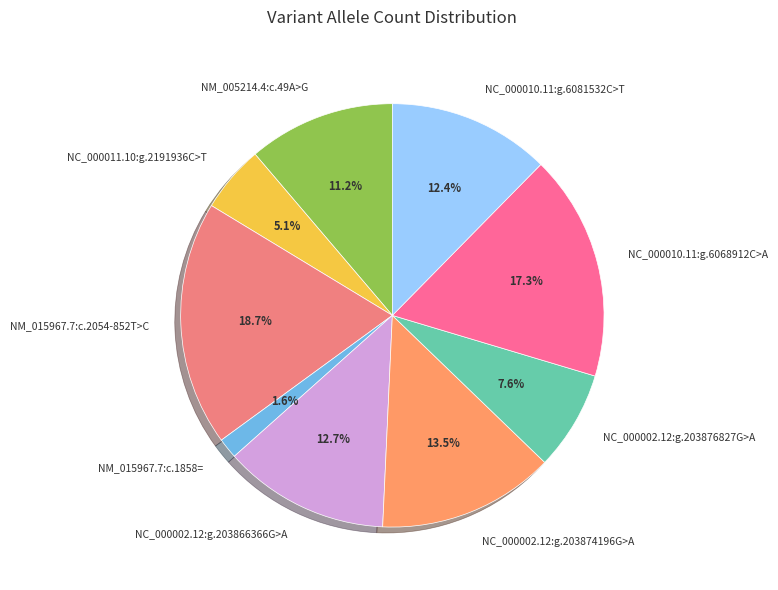

Count the number of slices in the pie.

9